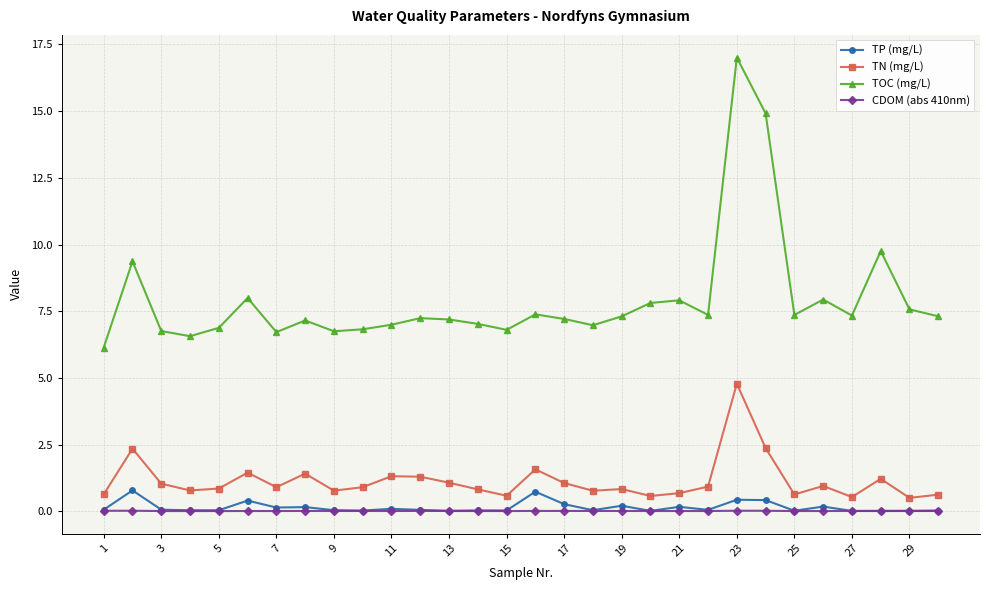

In TOC (mg/L), how many points are lower than both neighbors (excluding endpoints)?

8